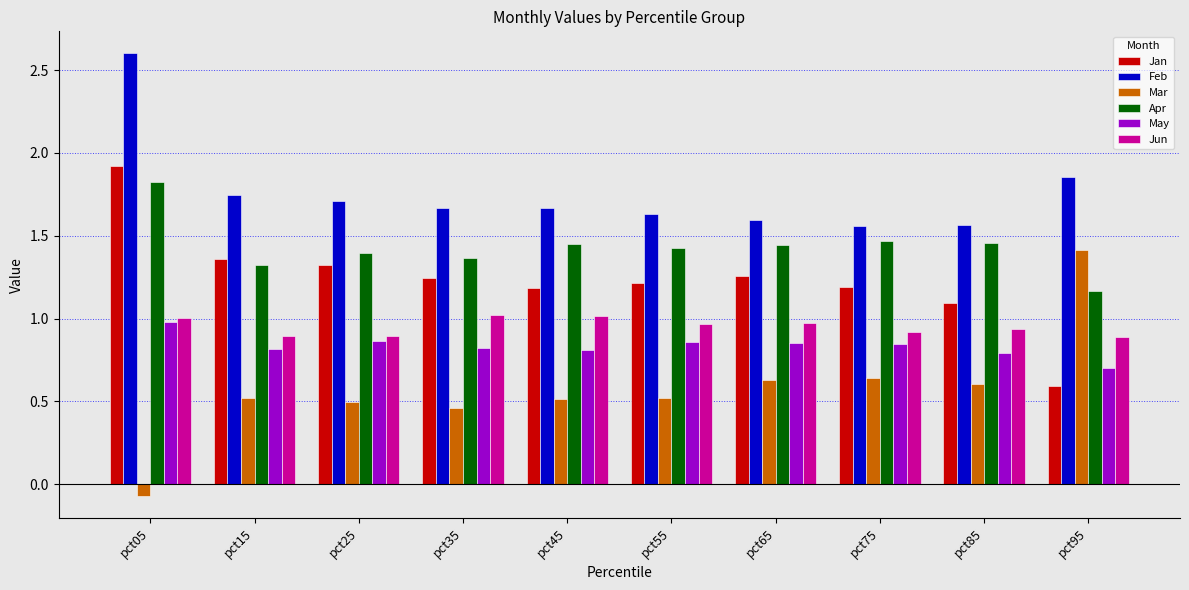

What is the difference between the Mar values at pct05 and pct85?

0.7